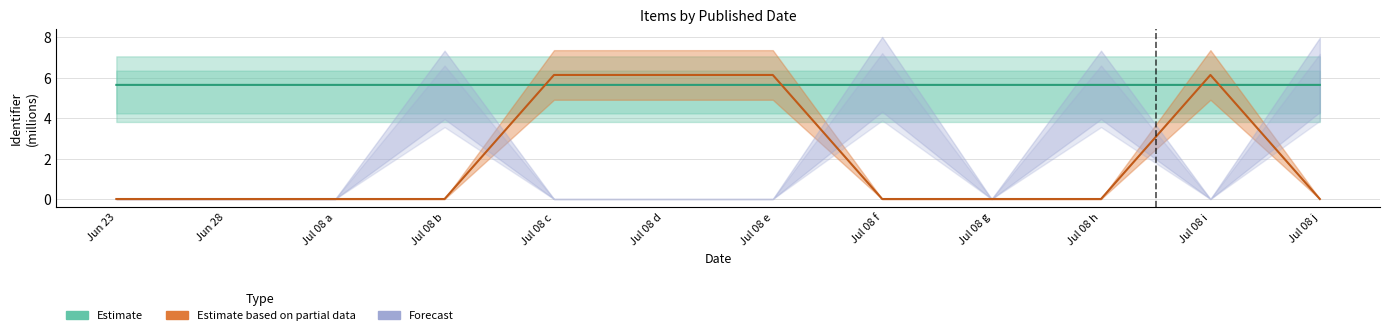

Which series has the largest range (max minus min)?

Estimate based on partial data